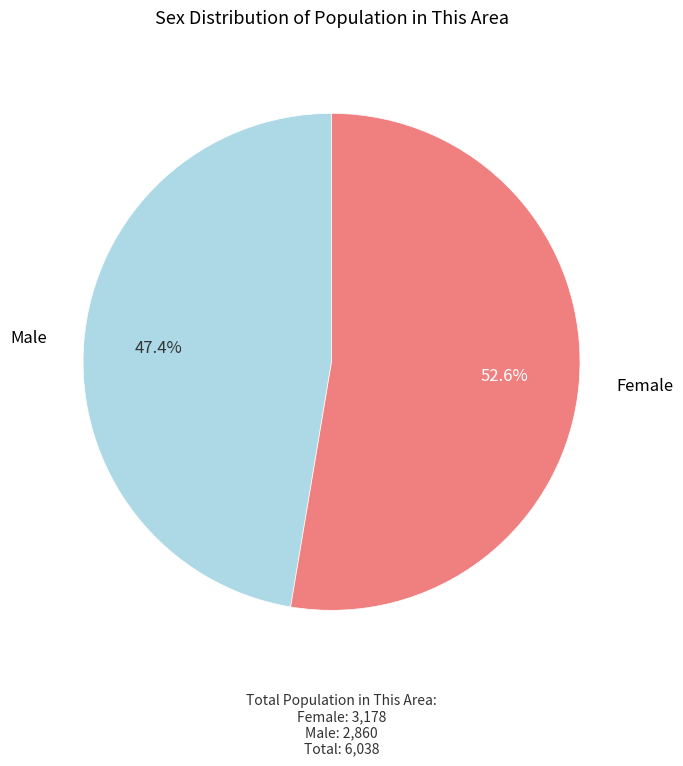

To the nearest percent, what percentage of the pie is Female?

53%